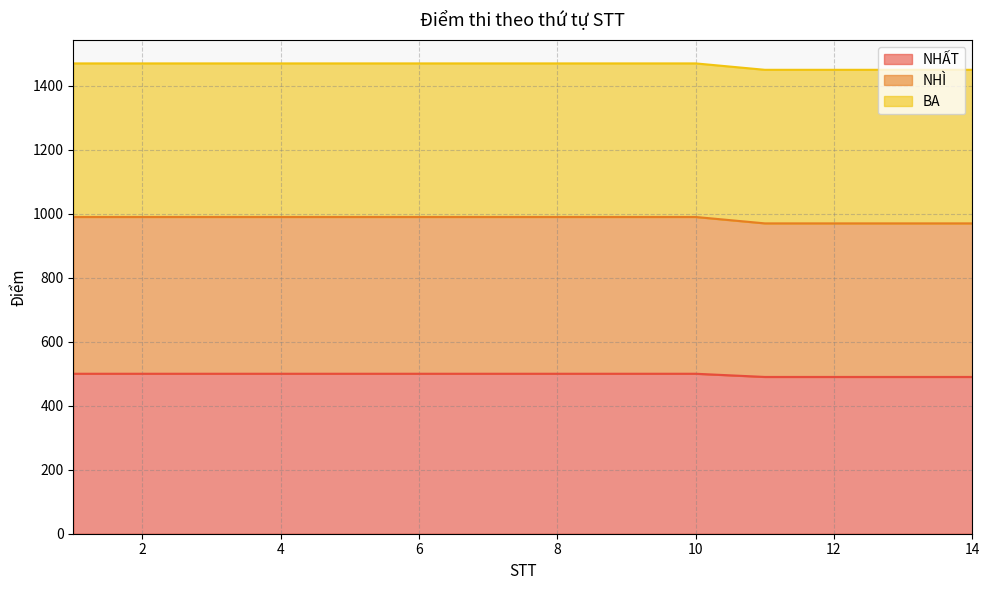

What are all the series names shown in the legend?

NHẤT, NHÌ, BA